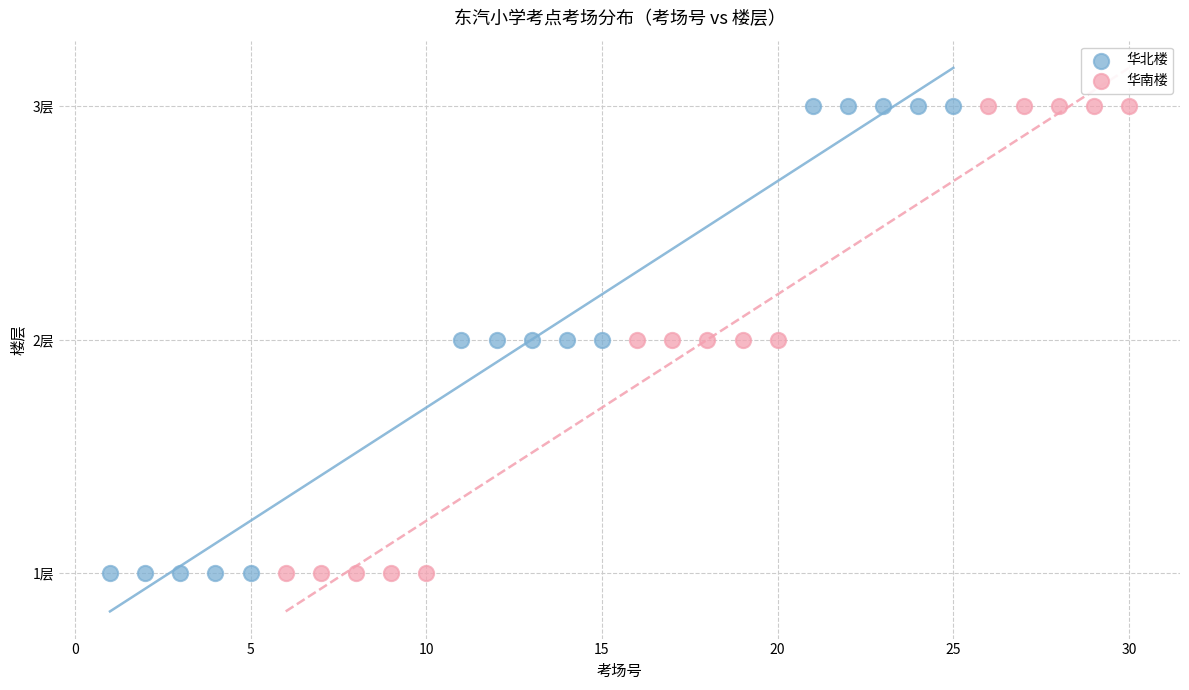

What are all the series names shown in the legend?

华北楼, 华南楼